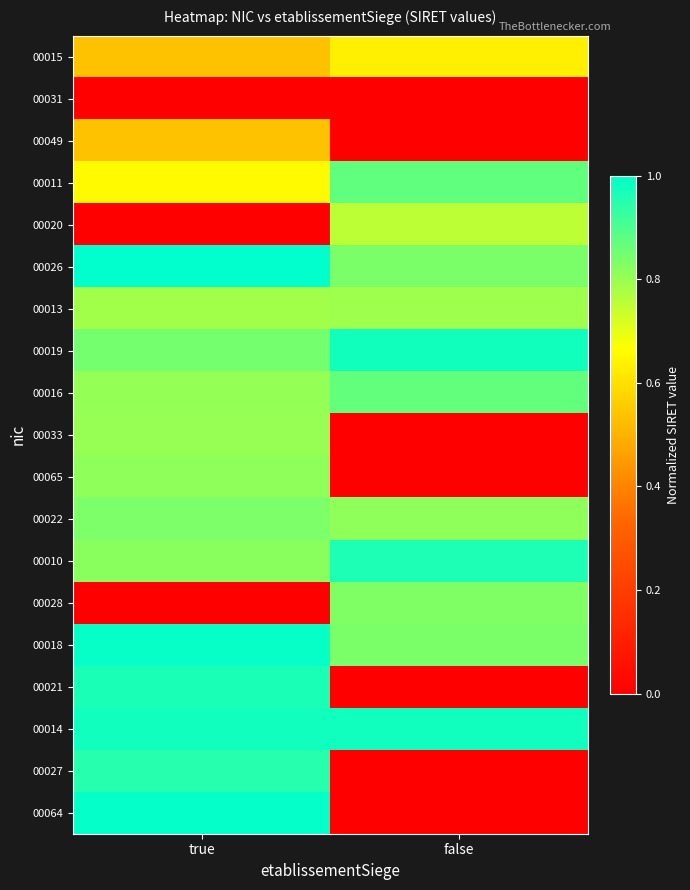

At which category is the sum across all series the highest?

true